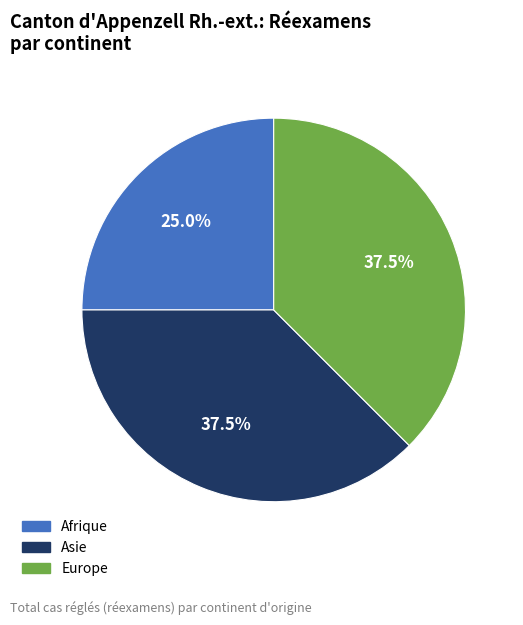

Is there any slice that represents more than half of the pie?

No